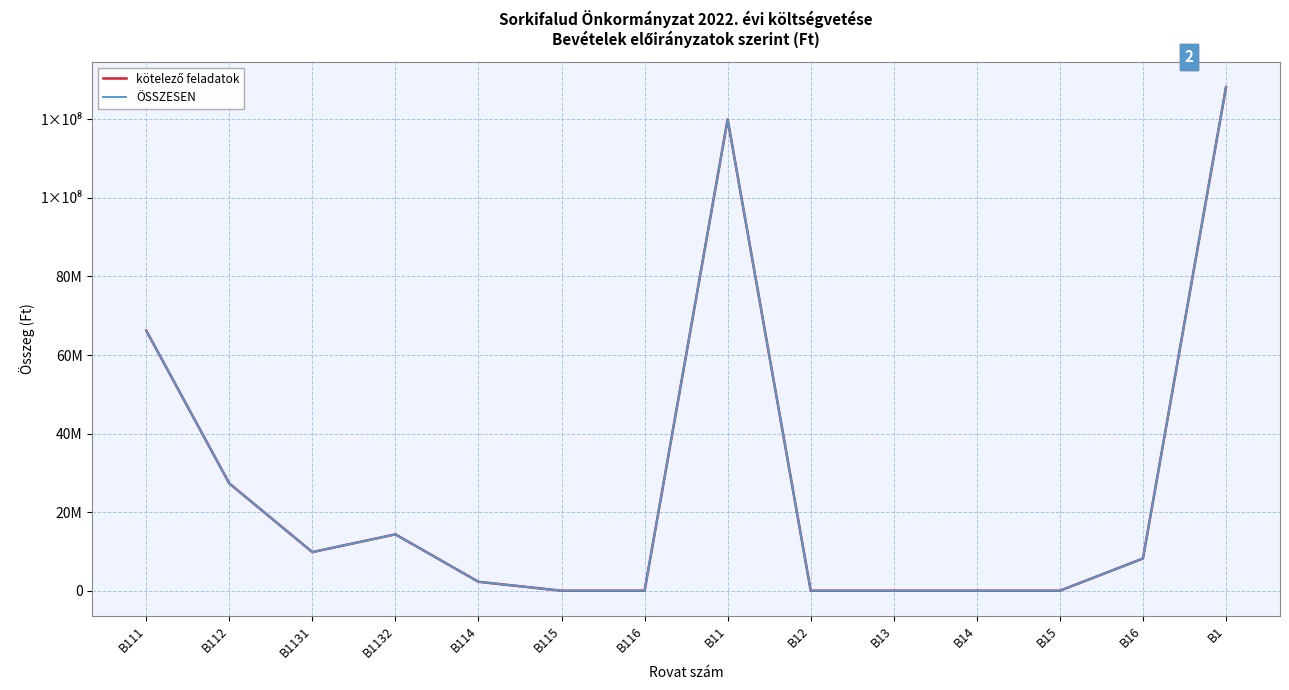

True or false: kötelező feladatok and ÖSSZESEN cross at least once.

False